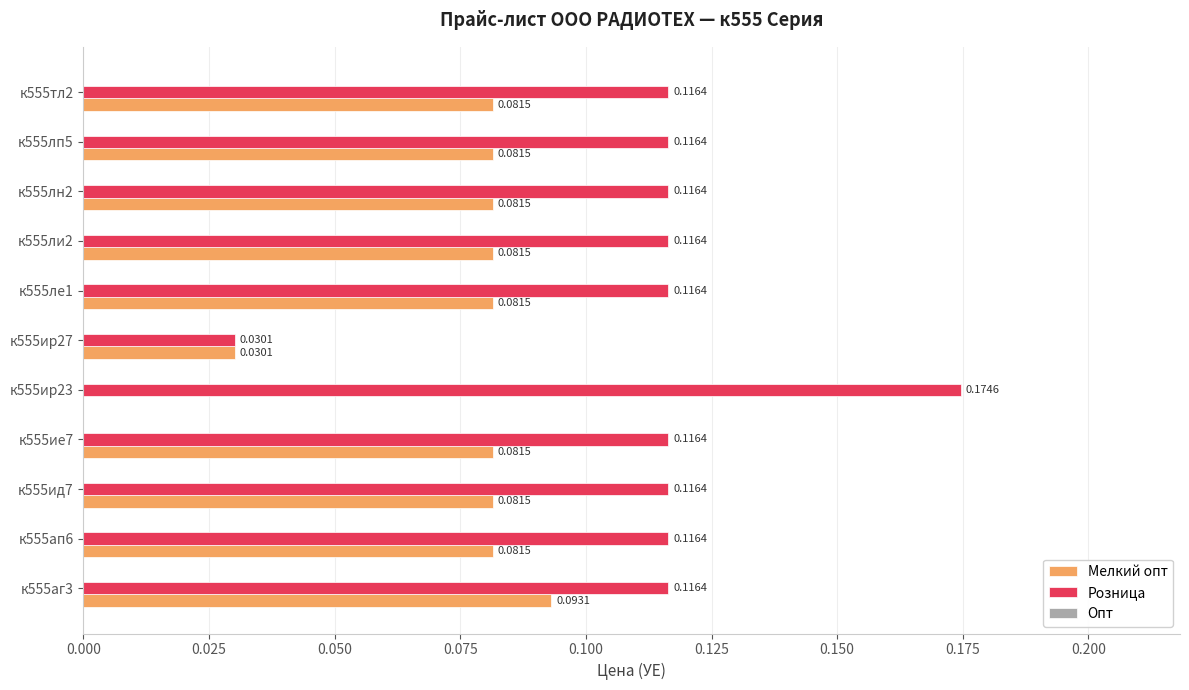

What is the sum of all Мелкий опт values?

0.8